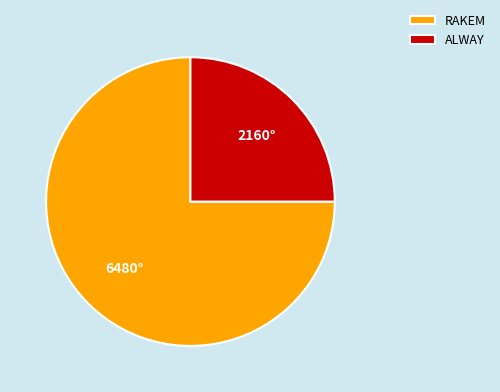

Which category has the biggest portion of the pie?

RAKEM